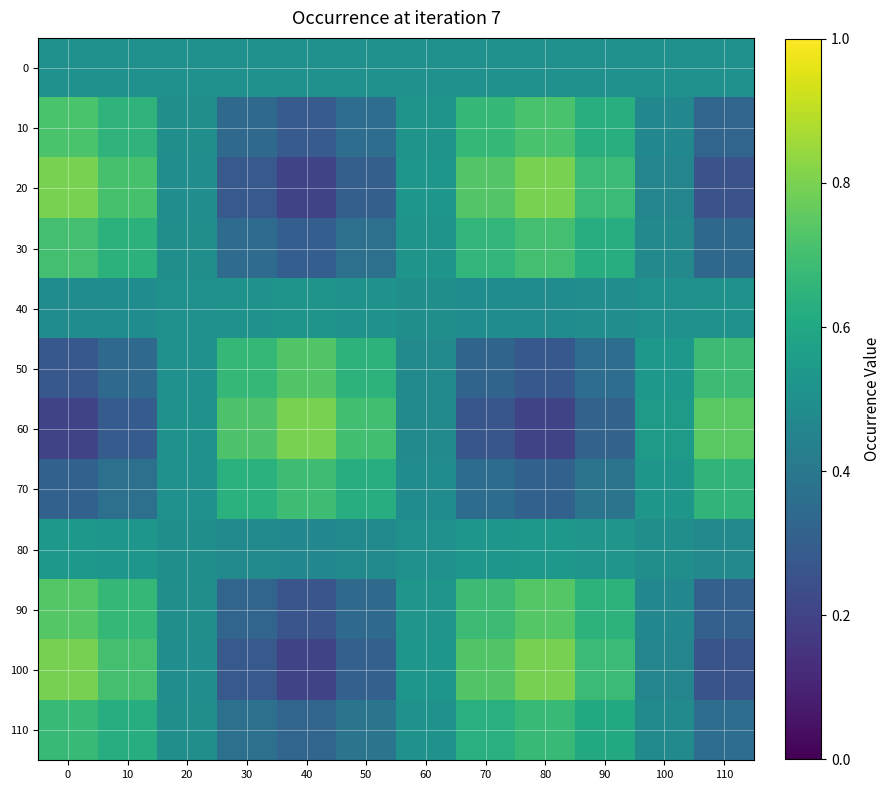

Reading left to right, extract all data points from this chart.

0: 0=0.5	10=0.5	20=0.5	30=0.5	40=0.5	50=0.5	60=0.5	70=0.5	80=0.5	90=0.5	100=0.5	110=0.5
10: 0=0.7	10=0.6	20=0.5	30=0.3	40=0.3	50=0.4	60=0.5	70=0.7	80=0.7	90=0.6	100=0.5	110=0.3
20: 0=0.8	10=0.7	20=0.5	30=0.3	40=0.2	50=0.3	60=0.5	70=0.7	80=0.8	90=0.7	100=0.5	110=0.3
30: 0=0.7	10=0.6	20=0.5	30=0.4	40=0.3	50=0.4	60=0.5	70=0.7	80=0.7	90=0.6	100=0.5	110=0.3
40: 0=0.5	10=0.5	20=0.5	30=0.5	40=0.5	50=0.5	60=0.5	70=0.5	80=0.5	90=0.5	100=0.5	110=0.5
50: 0=0.3	10=0.3	20=0.5	30=0.7	40=0.7	50=0.6	60=0.5	70=0.3	80=0.3	90=0.4	100=0.5	110=0.7
60: 0=0.2	10=0.3	20=0.5	30=0.7	40=0.8	50=0.7	60=0.5	70=0.3	80=0.2	90=0.3	100=0.5	110=0.7
70: 0=0.3	10=0.4	20=0.5	30=0.6	40=0.7	50=0.6	60=0.5	70=0.4	80=0.3	90=0.4	100=0.5	110=0.7
80: 0=0.5	10=0.5	20=0.5	30=0.5	40=0.5	50=0.5	60=0.5	70=0.5	80=0.5	90=0.5	100=0.5	110=0.5
90: 0=0.7	10=0.7	20=0.5	30=0.3	40=0.3	50=0.3	60=0.5	70=0.7	80=0.7	90=0.6	100=0.5	110=0.3
100: 0=0.8	10=0.7	20=0.5	30=0.3	40=0.2	50=0.3	60=0.5	70=0.7	80=0.8	90=0.7	100=0.5	110=0.3
110: 0=0.7	10=0.6	20=0.5	30=0.4	40=0.3	50=0.4	60=0.5	70=0.6	80=0.7	90=0.6	100=0.5	110=0.4